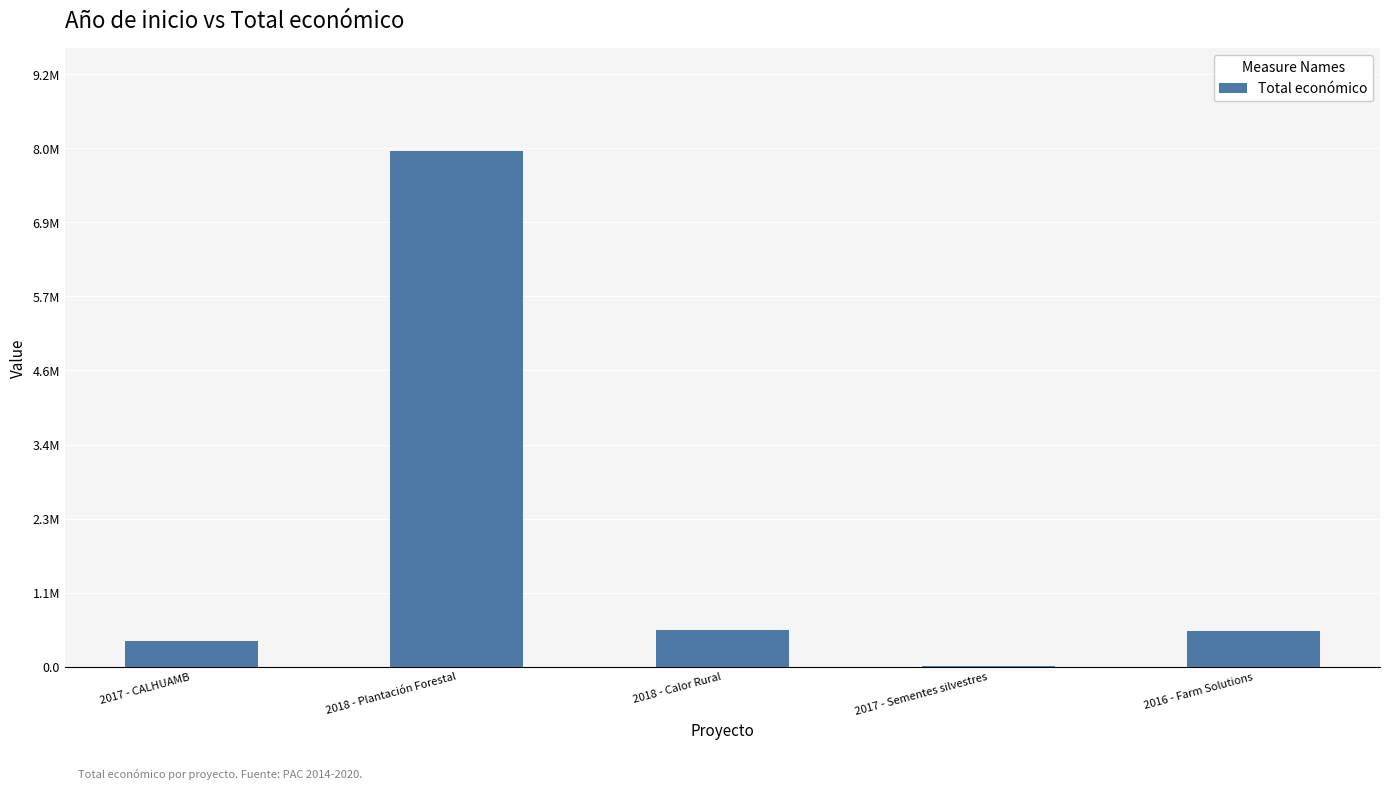

Rank the categories by value from highest to lowest.

2018 - Plantación Forestal, 2018 - Calor Rural, 2016 - Farm Solutions, 2017 - CALHUAMB, 2017 - Sementes silvestres